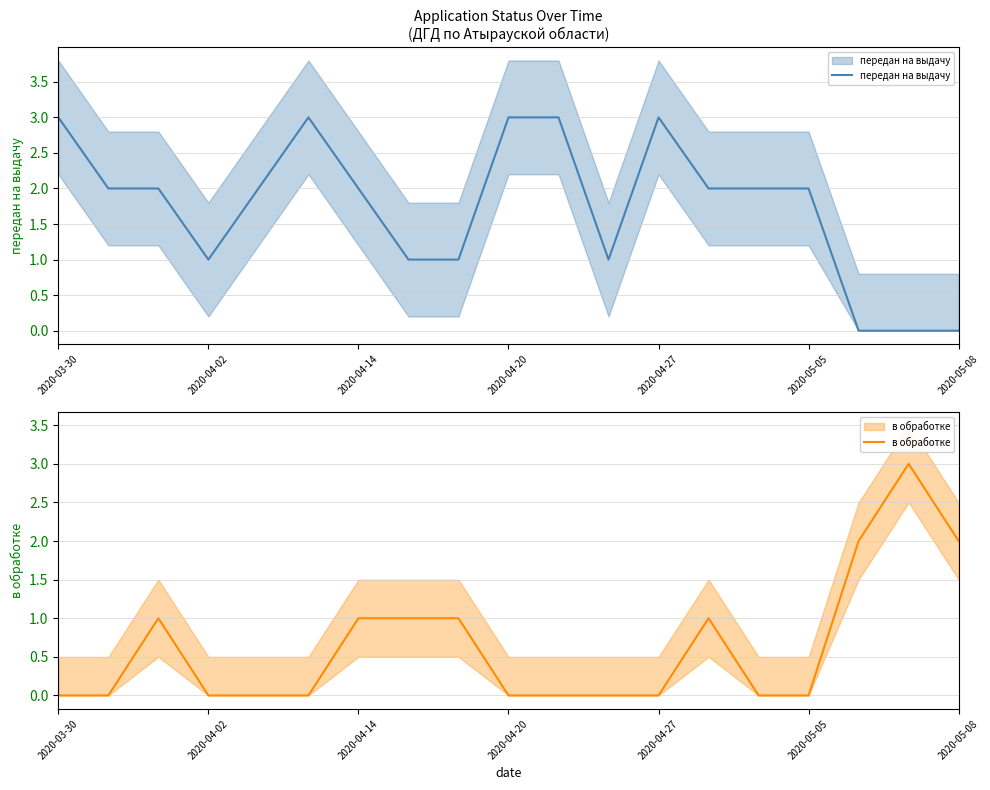

How many data points in передан на выдачу are less than 2?

7